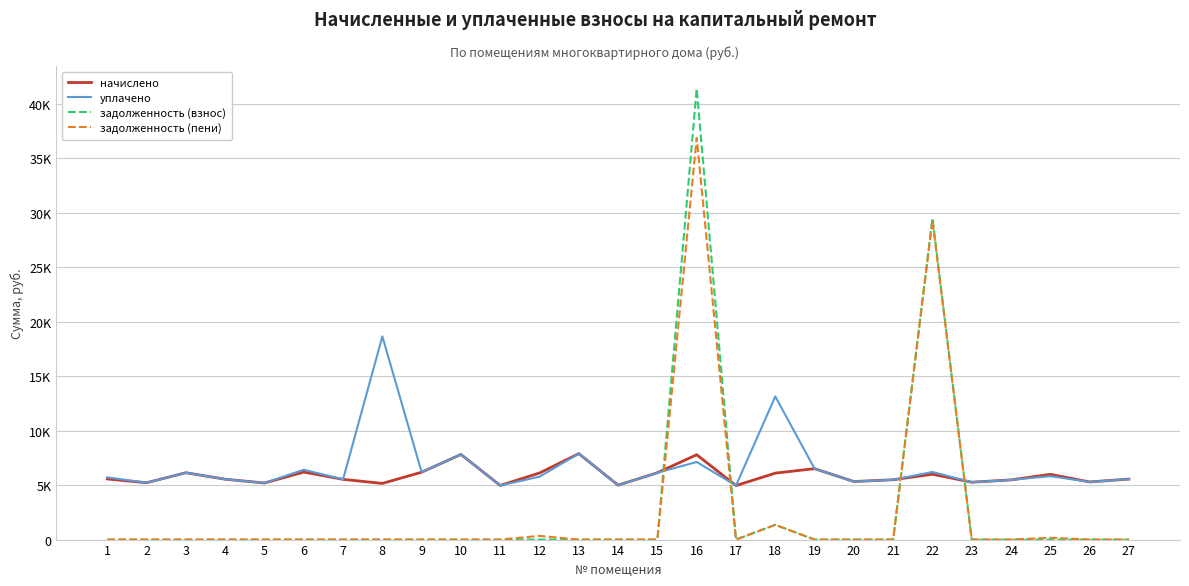

True or false: задолженность (пени) and уплачено intersect in this chart.

True